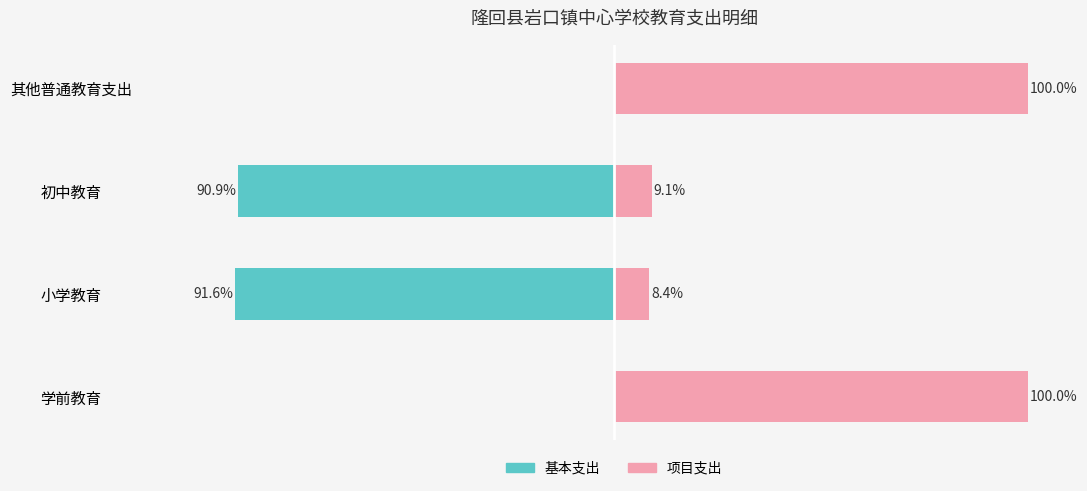

At how many categories does at least one series exceed -4?

4